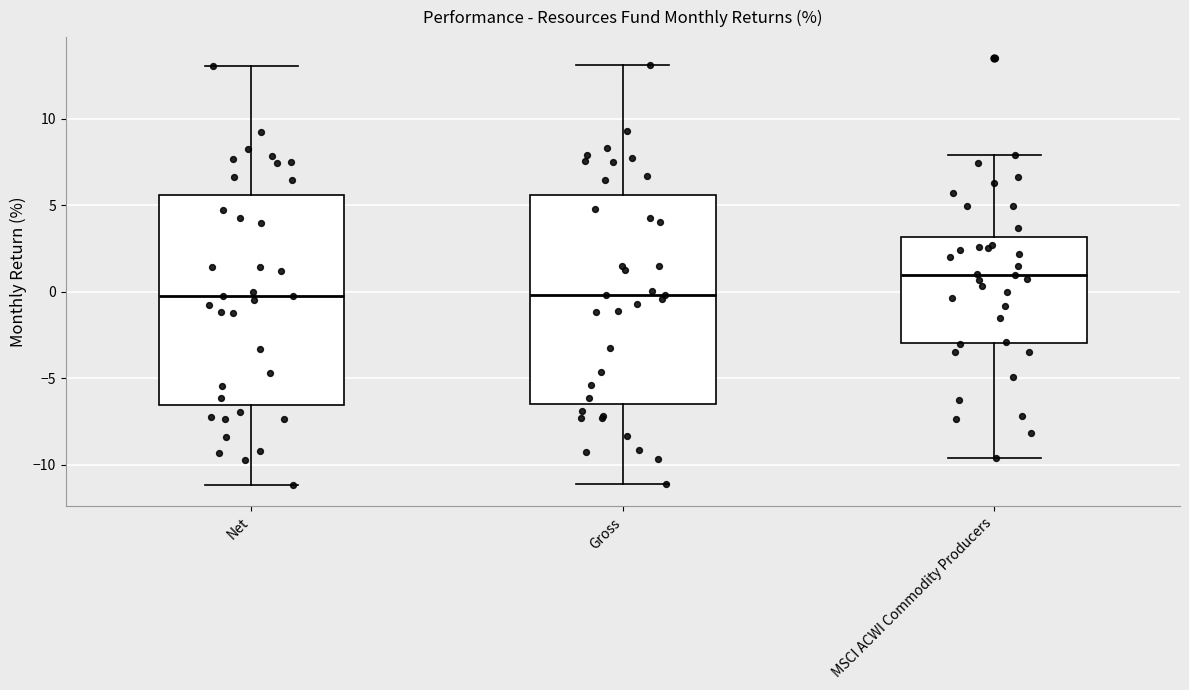

Reading left to right, transcribe this box plot: for each box, give where its median line is, the range the box spans, and where its two whiskers end, as read against the y-axis. The values are not printed on the chart, so give them approximately, as read against the axis.

Net: median 0.0, box -6.5 to 5.5, whiskers -11.0 to 13.0
Gross: median 0.0, box -6.5 to 5.5, whiskers -11.0 to 13.0
MSCI ACWI Commodity Producers: median 1.0, box -3.0 to 3.0, whiskers -9.5 to 8.0